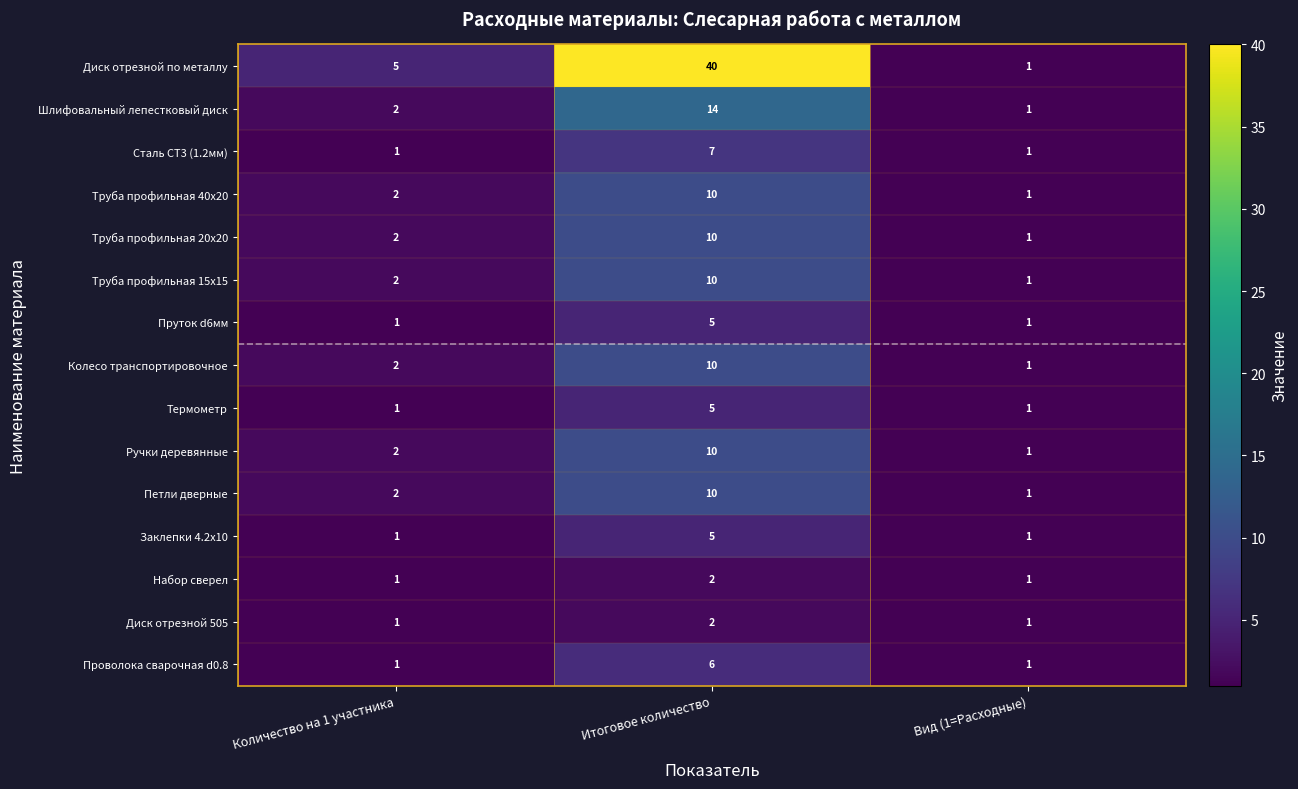

Rank the categories by Петли дверные value from lowest to highest.

Вид (1=Расходные), Количество на 1 участника, Итоговое количество